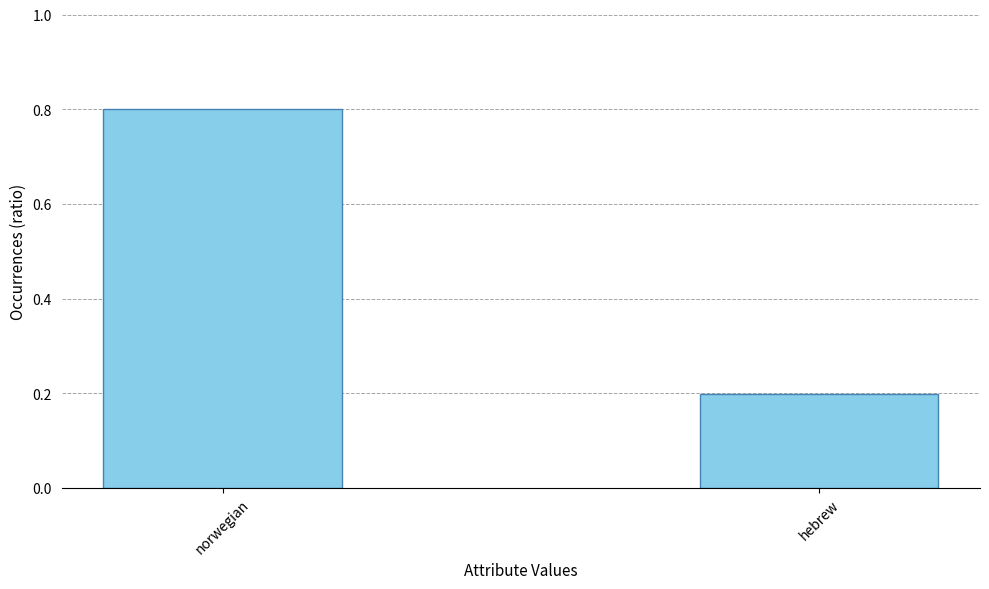

What is the label of the 1st bar from the right?

hebrew